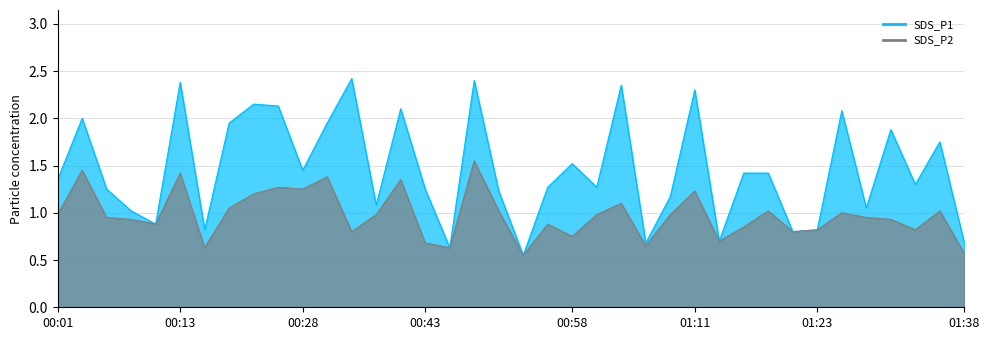

Which label corresponds to the largest value in the chart?

00:35